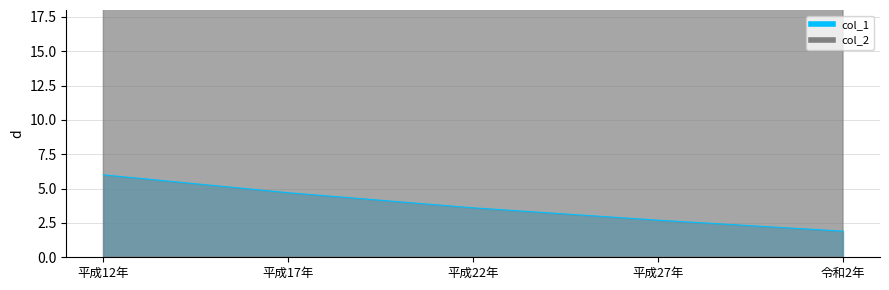

What is the maximum value shown in the chart?

39.0